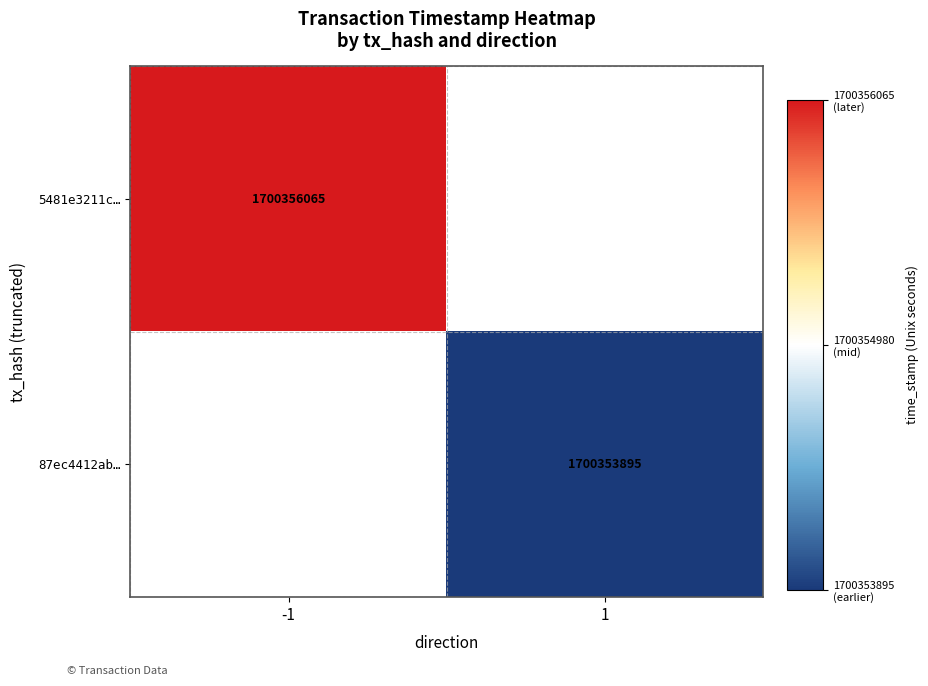

At how many categories does at least one series exceed 333436120?

2